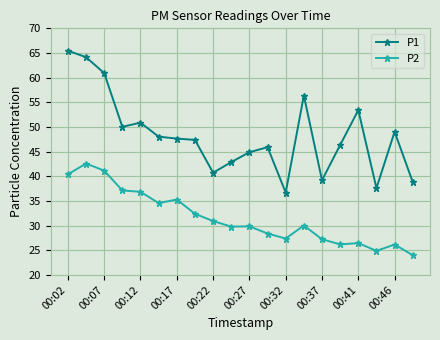

Which series has the widest spread of values?

P1